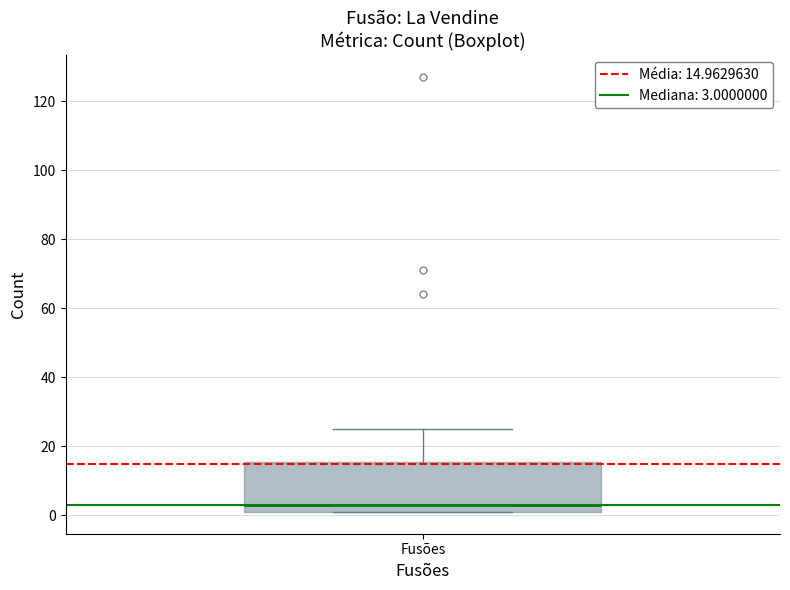

Where does the median line of the box for Fusões sit on the y-axis? The values are not printed on the chart, so give them approximately, as read against the axis.

4